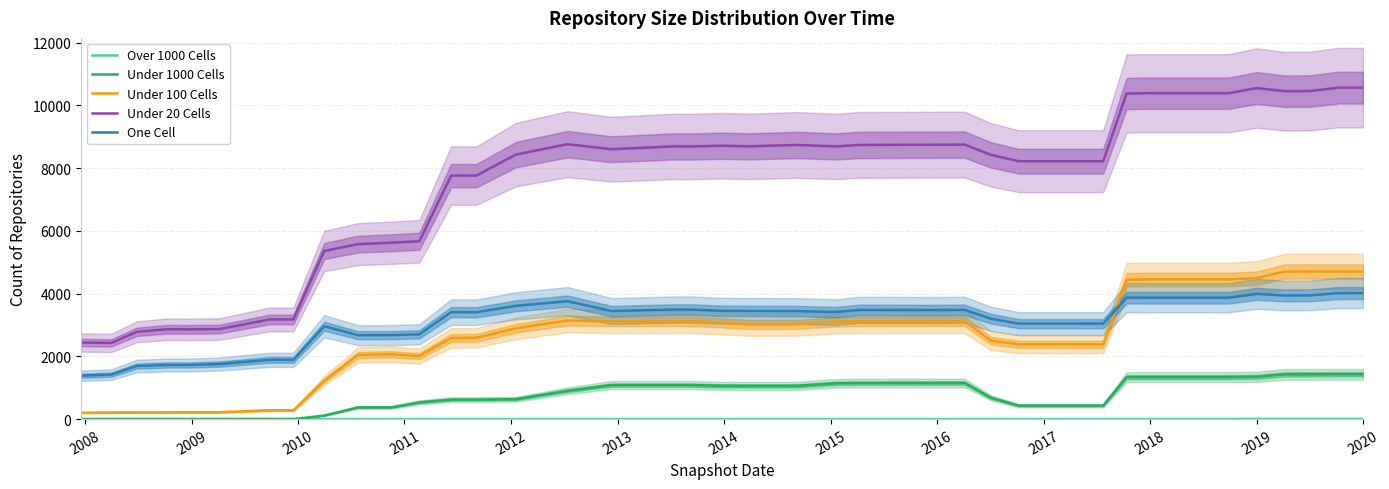

How many categories are shown in the chart?

40